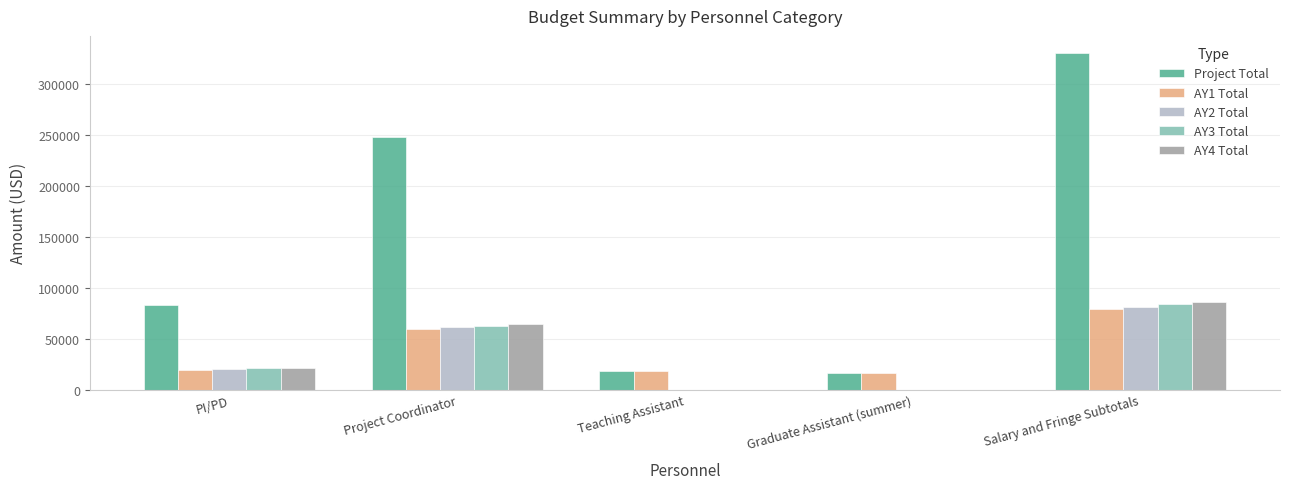

At which category is the sum across all series the highest?

Salary and Fringe Subtotals